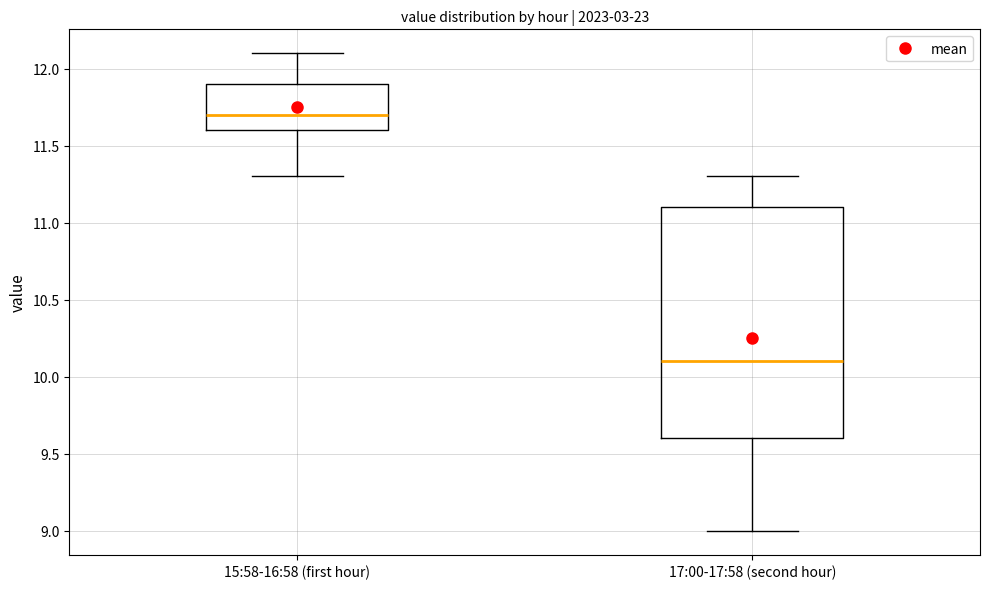

Where is the upper edge of the box for 17:00-17:58 (second hour) on the y-axis? The values are not printed on the chart, so give them approximately, as read against the axis.

11.1